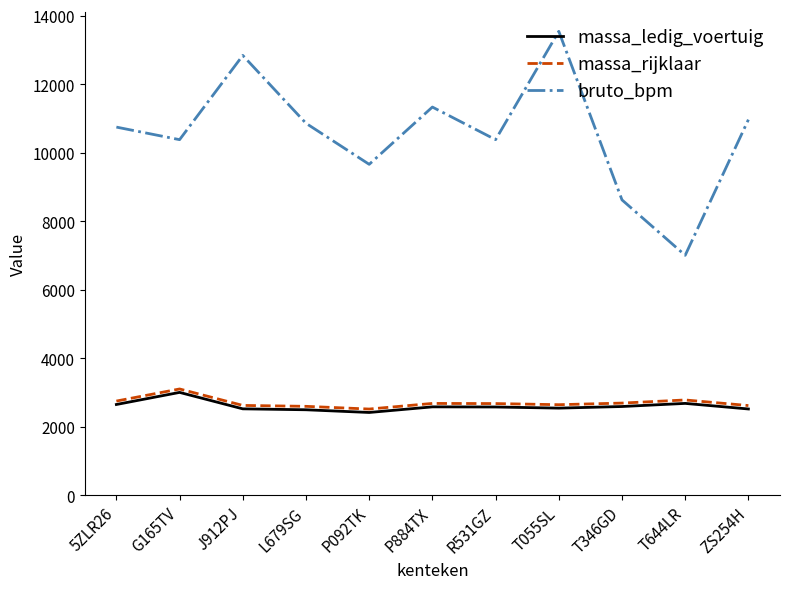

What is the sum of all bruto_bpm values?

116329